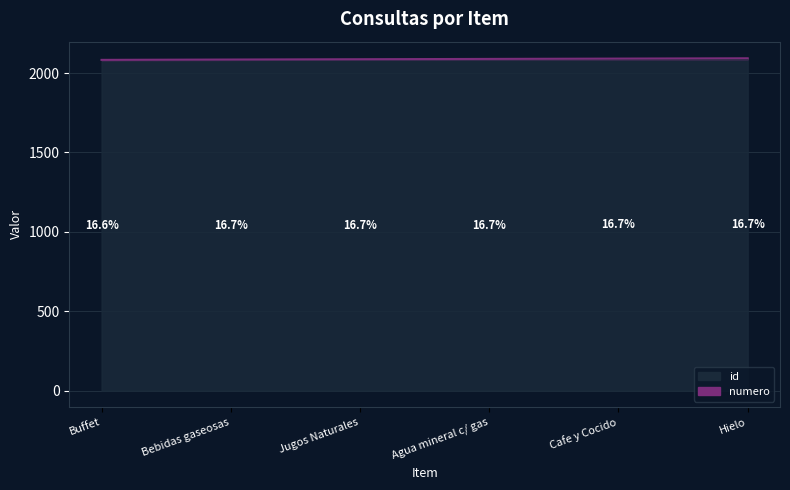

True or false: numero and id cross at least once.

False